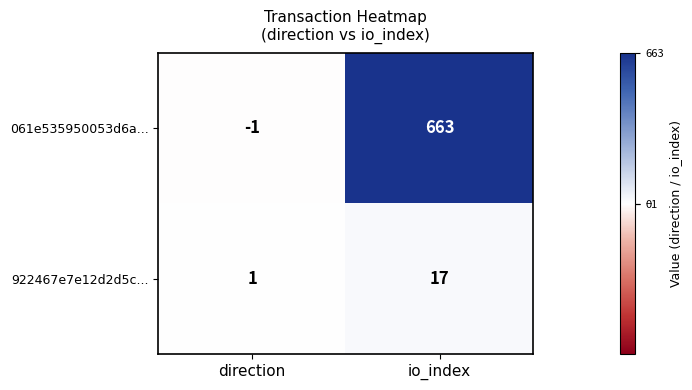

Rank the series at direction from lowest to highest value.

061e535950053d6a..., 922467e7e12d2d5c...